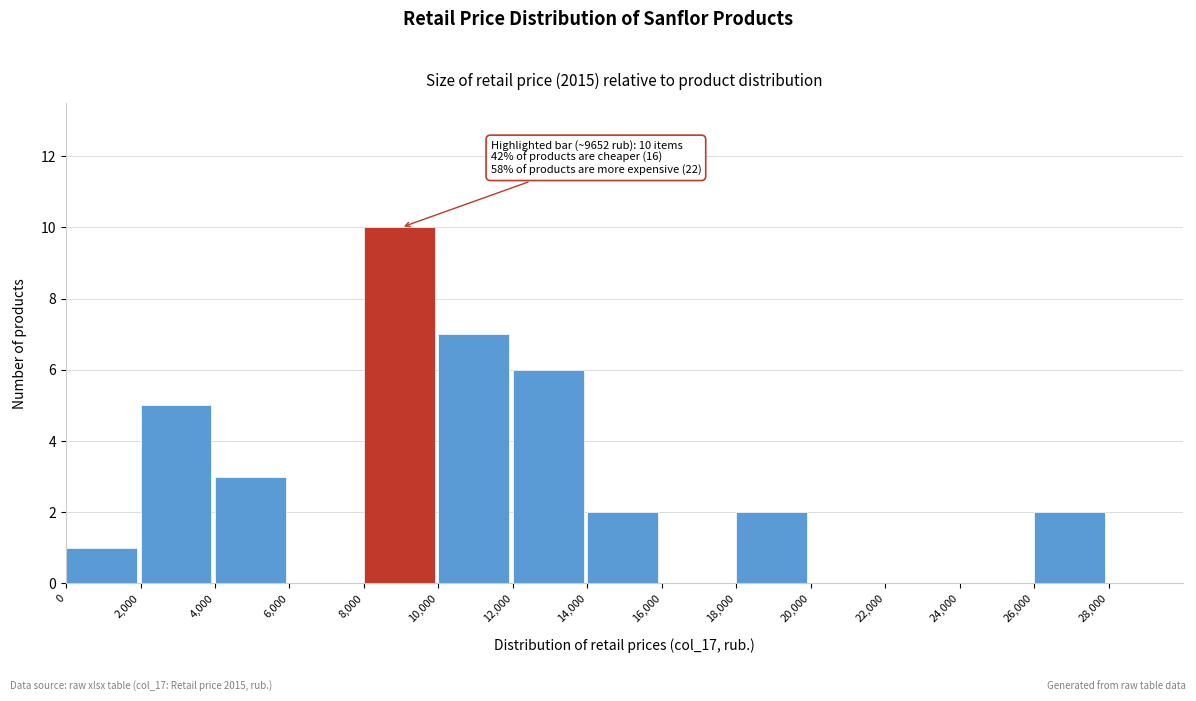

Which range on the x-axis has the tallest bar?

8000 to 10000